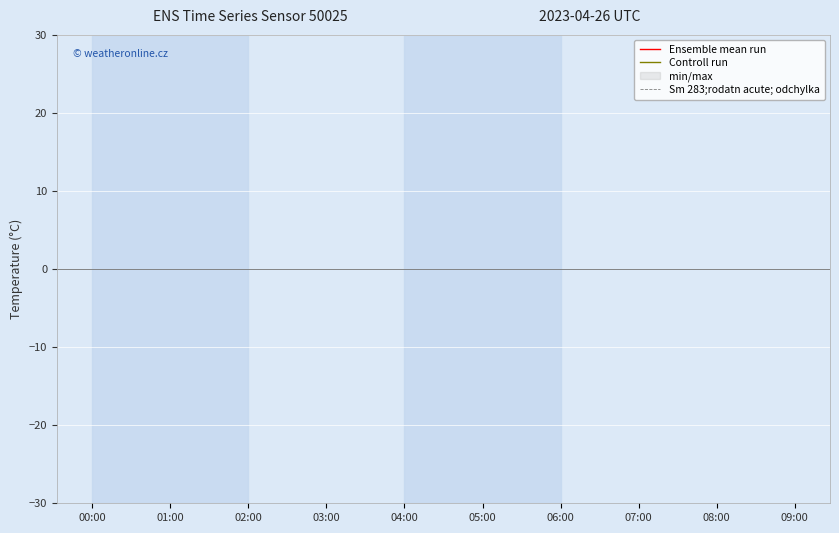

What position from the right is 05:00?

9